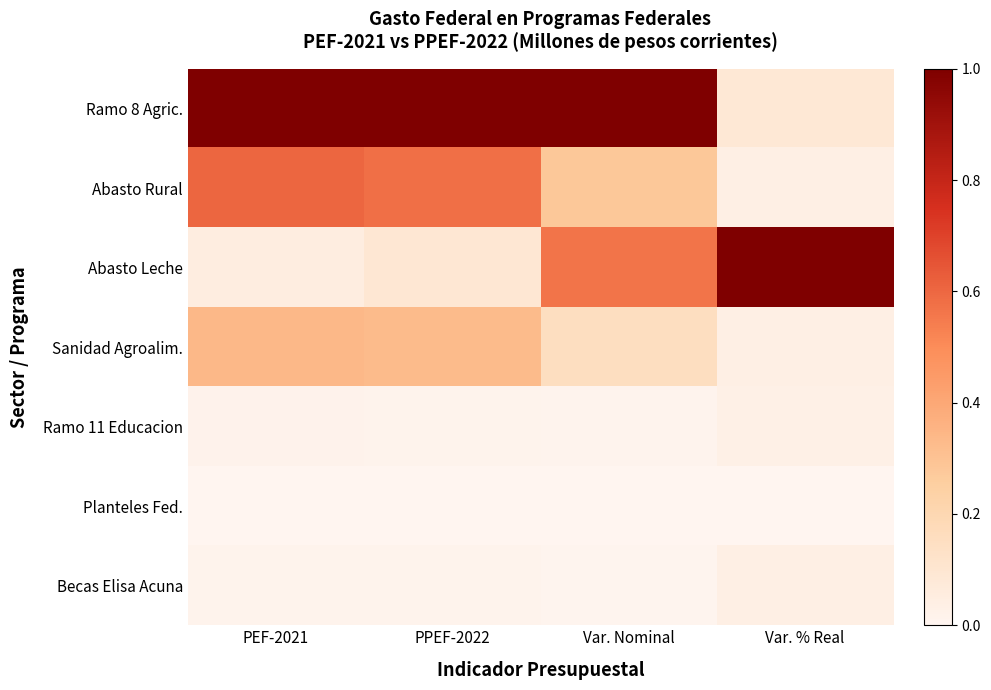

Rank the series at PPEF-2022 from highest to lowest value.

Ramo 8 Agric., Abasto Rural, Sanidad Agroalim., Abasto Leche, Ramo 11 Educacion, Becas Elisa Acuna, Planteles Fed.